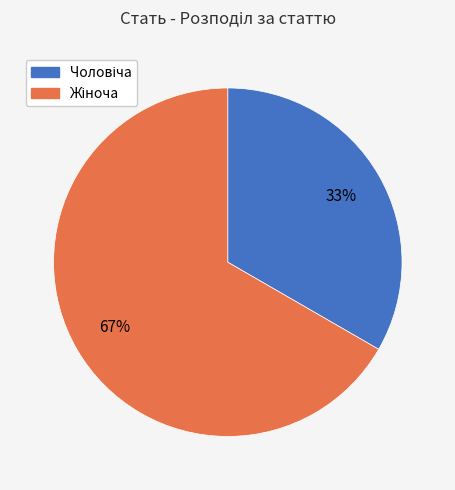

To the nearest percent, what is the average slice percentage?

50%